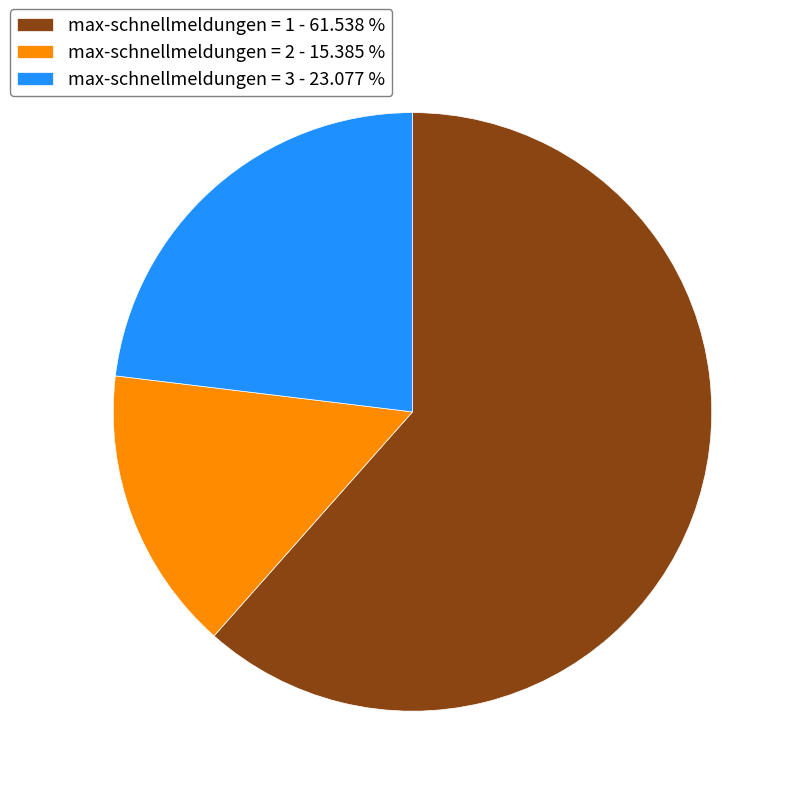

What is the ratio of the value at max-schnellmeldungen = 3 - 23.077 % to the value at max-schnellmeldungen = 2 - 15.385 %?

1.5